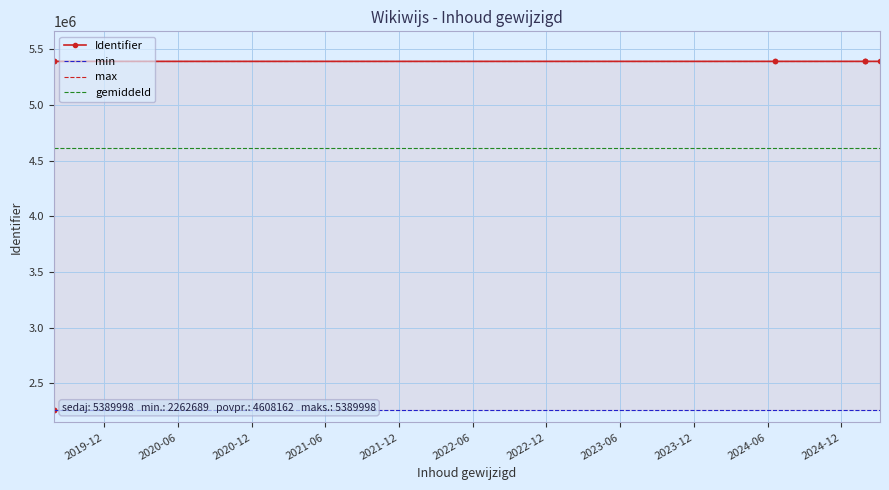

True or false: max has more than 2 points higher than both neighbors.

False